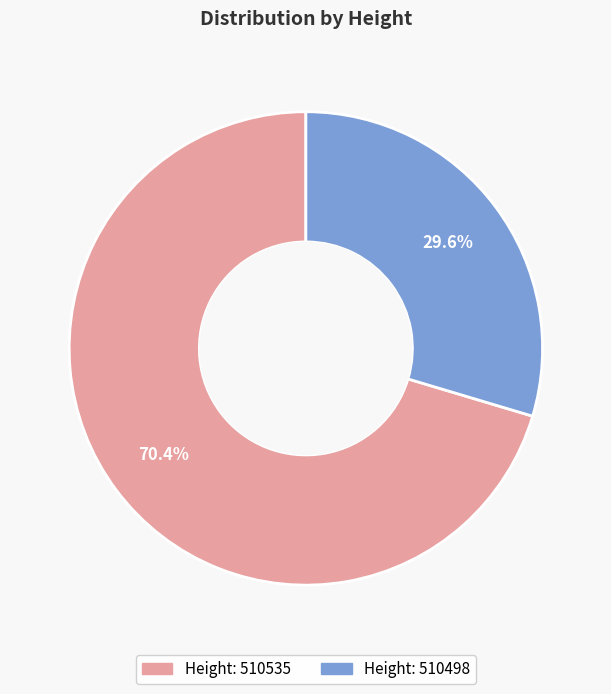

Does any single category account for the majority?

Yes